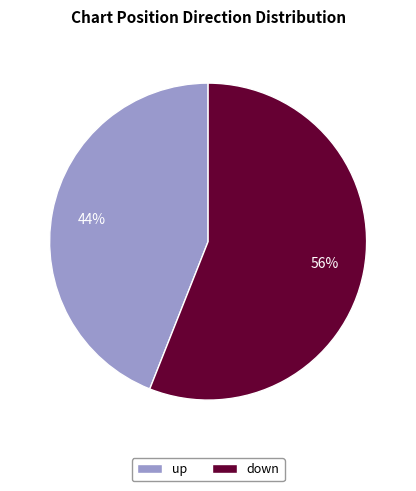

Which slice represents more than half of the pie?

down